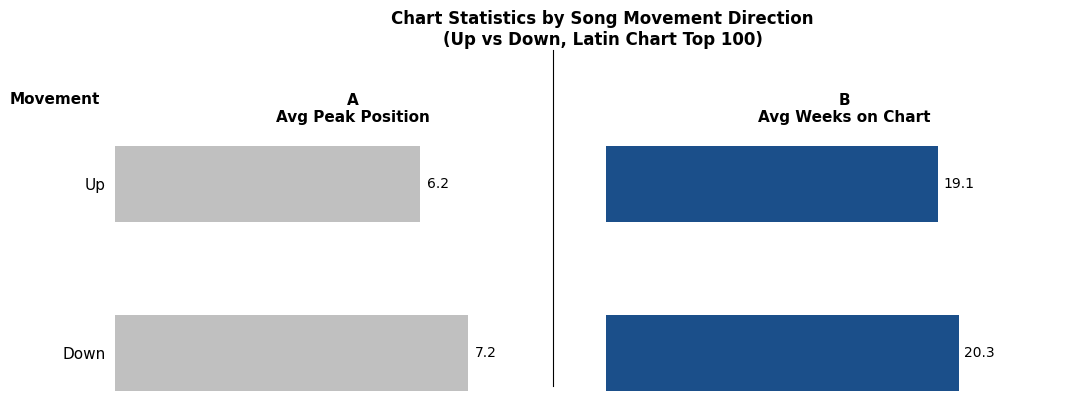

Count the number of categories in the chart.

2